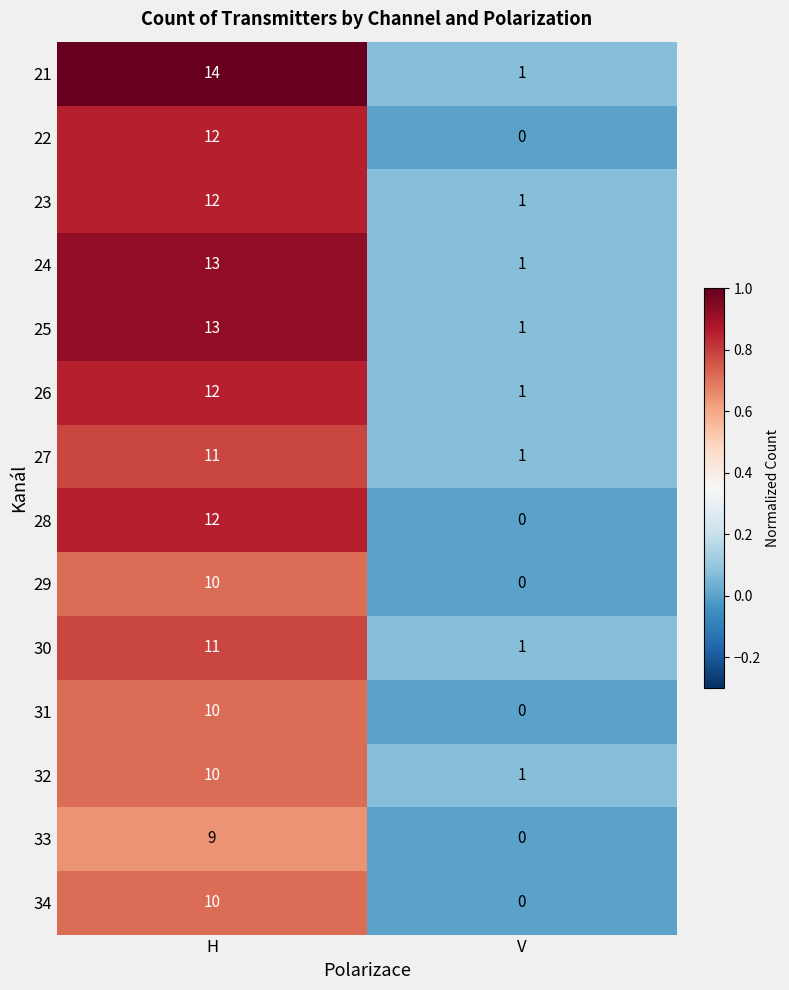

What is the spread (max minus min) of values at V?

1